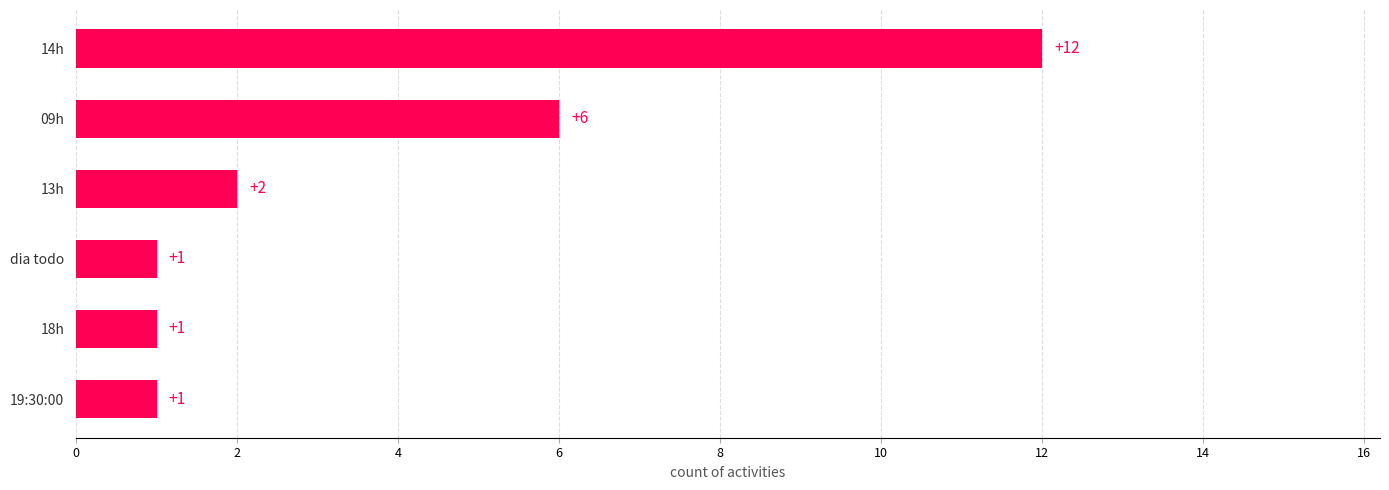

Which has a higher value, 09h or 18h?

09h